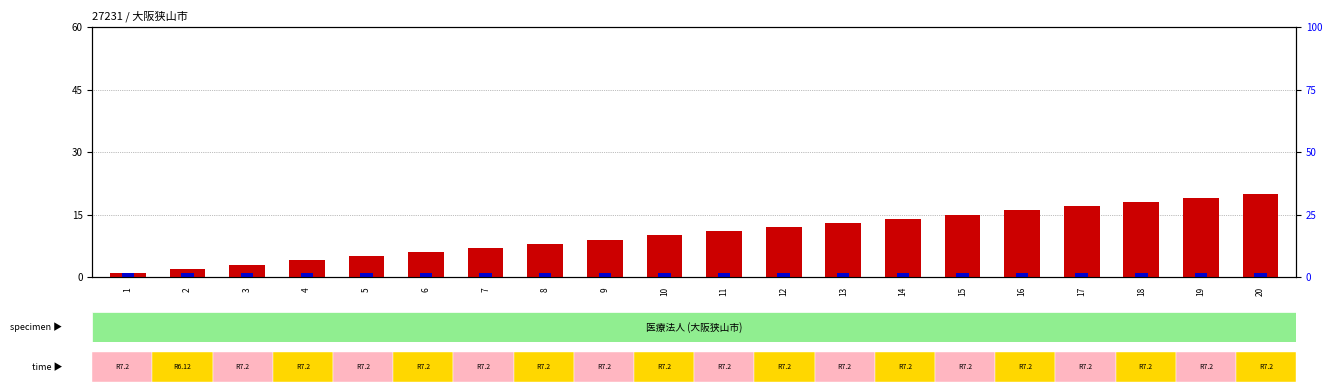

Where does the count series first go above 11?

12